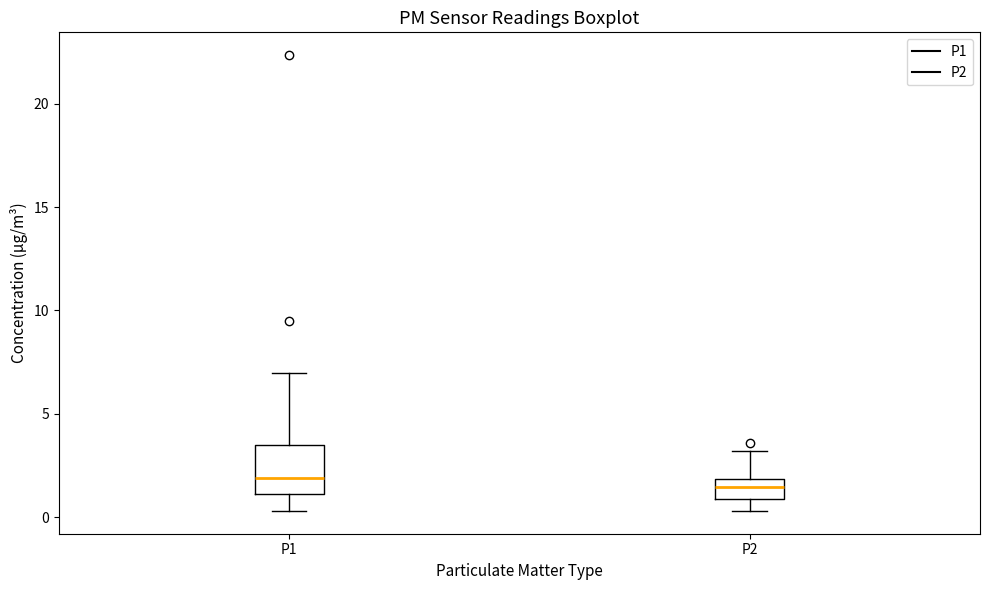

Where does the upper whisker of the box for P2 end on the y-axis? The values are not printed on the chart, so give them approximately, as read against the axis.

3.0